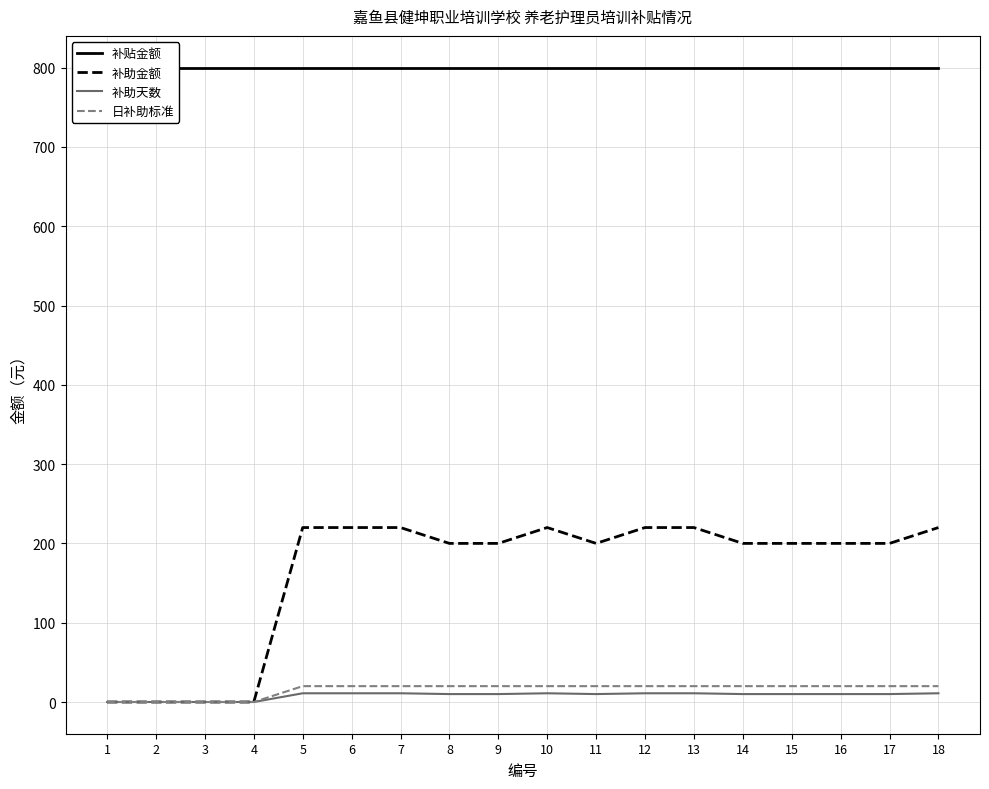

Which series has the widest spread of values?

补助金额